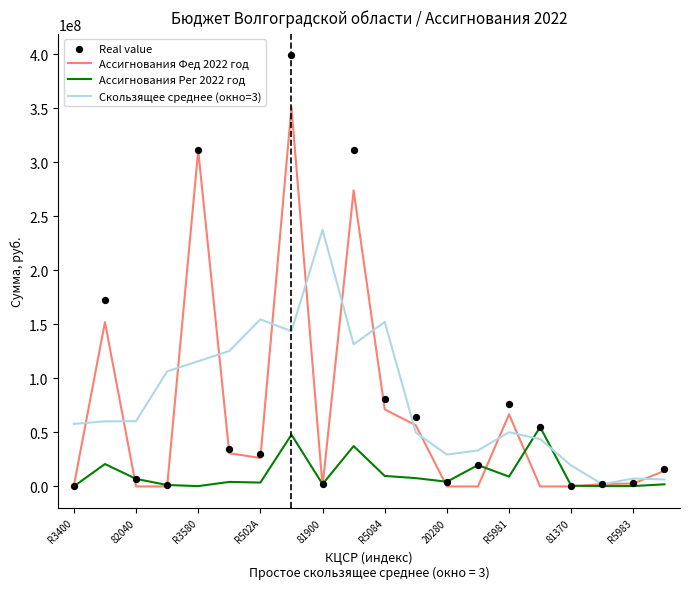

What are all the series names shown in the legend?

Ассигнования Фед 2022 год, Ассигнования Рег 2022 год, Скользящее среднее (окно=3), Real value